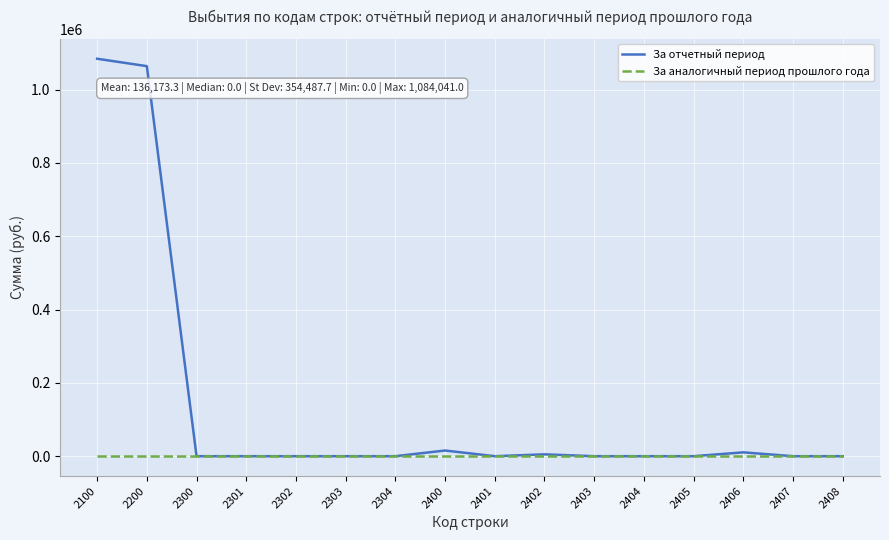

The value of За отчетный период at 2200 is 1063841.0. True or false?

True